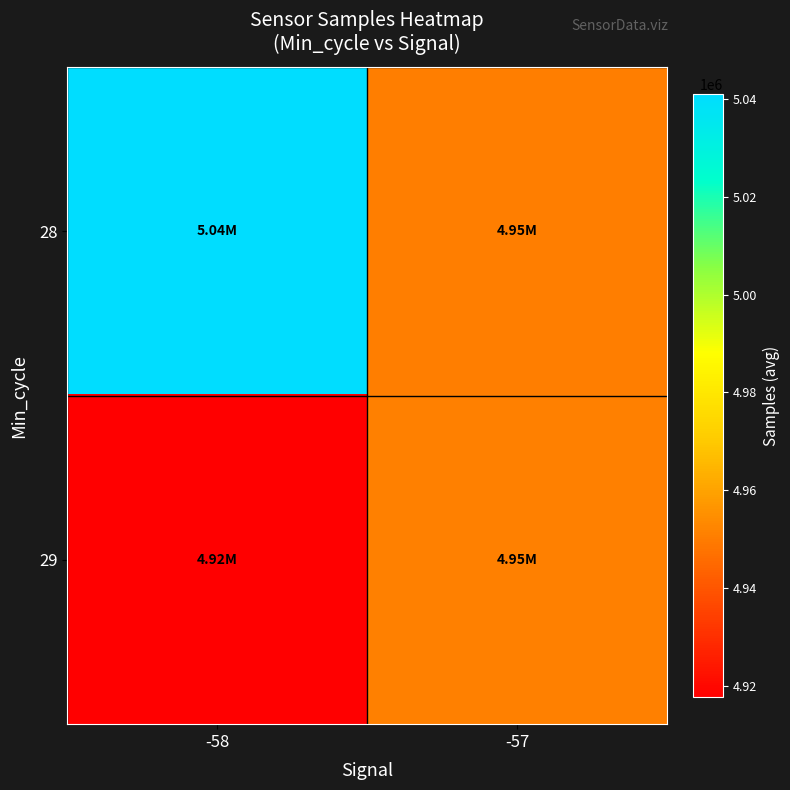

Which series has the widest spread of values?

28